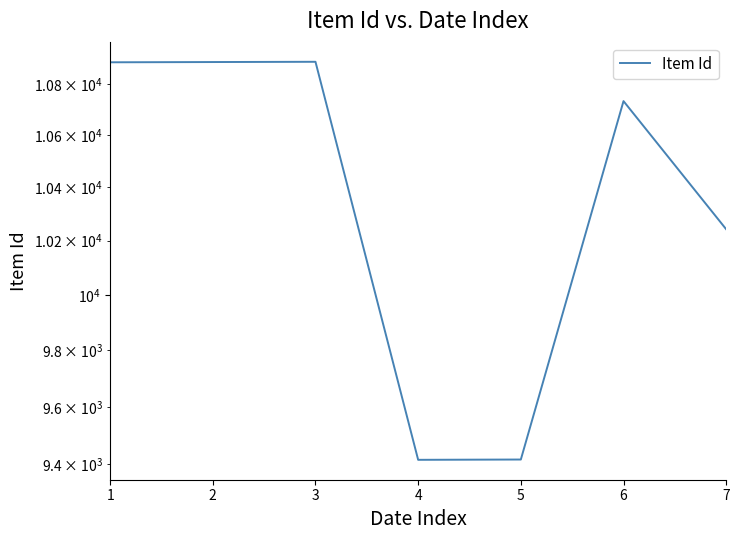

Reading left to right, list all the values displayed in this chart.

10885	10886	10887	9416	9417	10732	10242